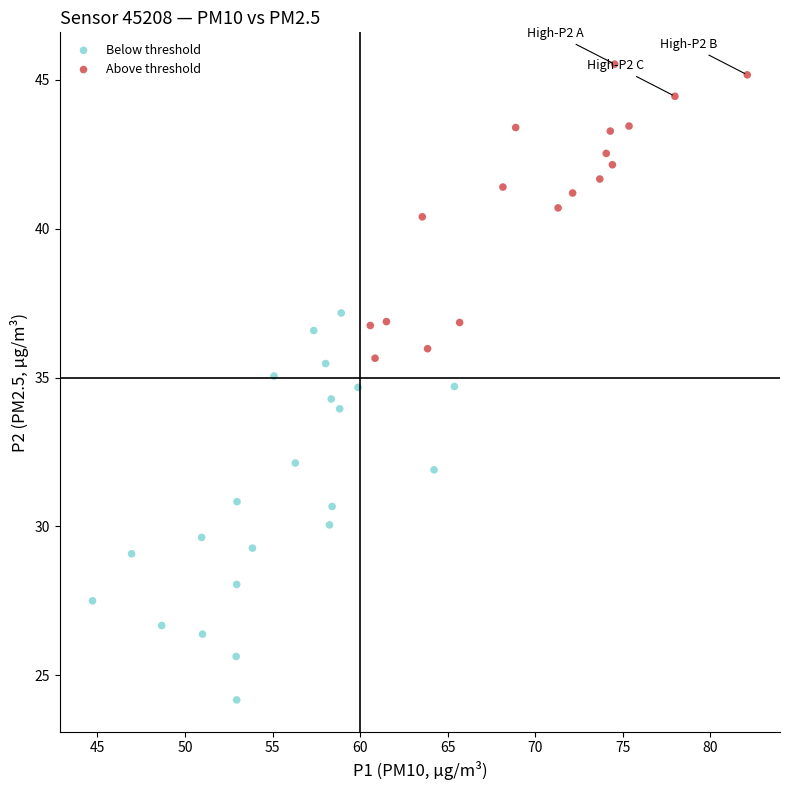

Which series contains the highest Y value?

Above threshold